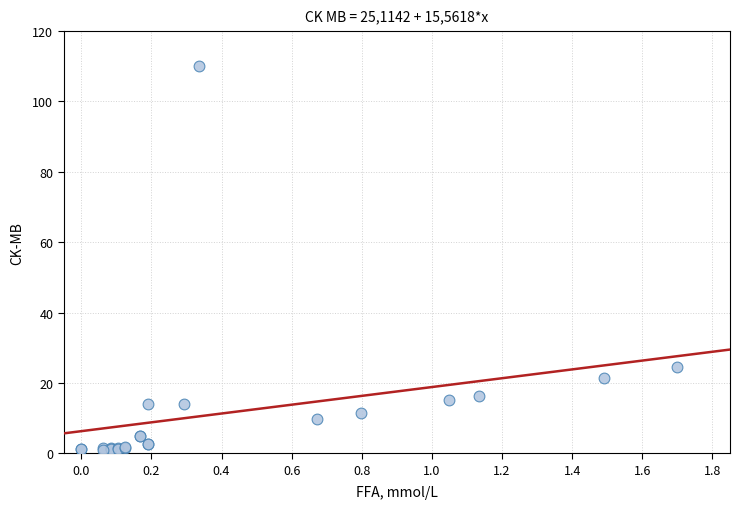

What Y value in the scatter plot is closest to 55?

24.5